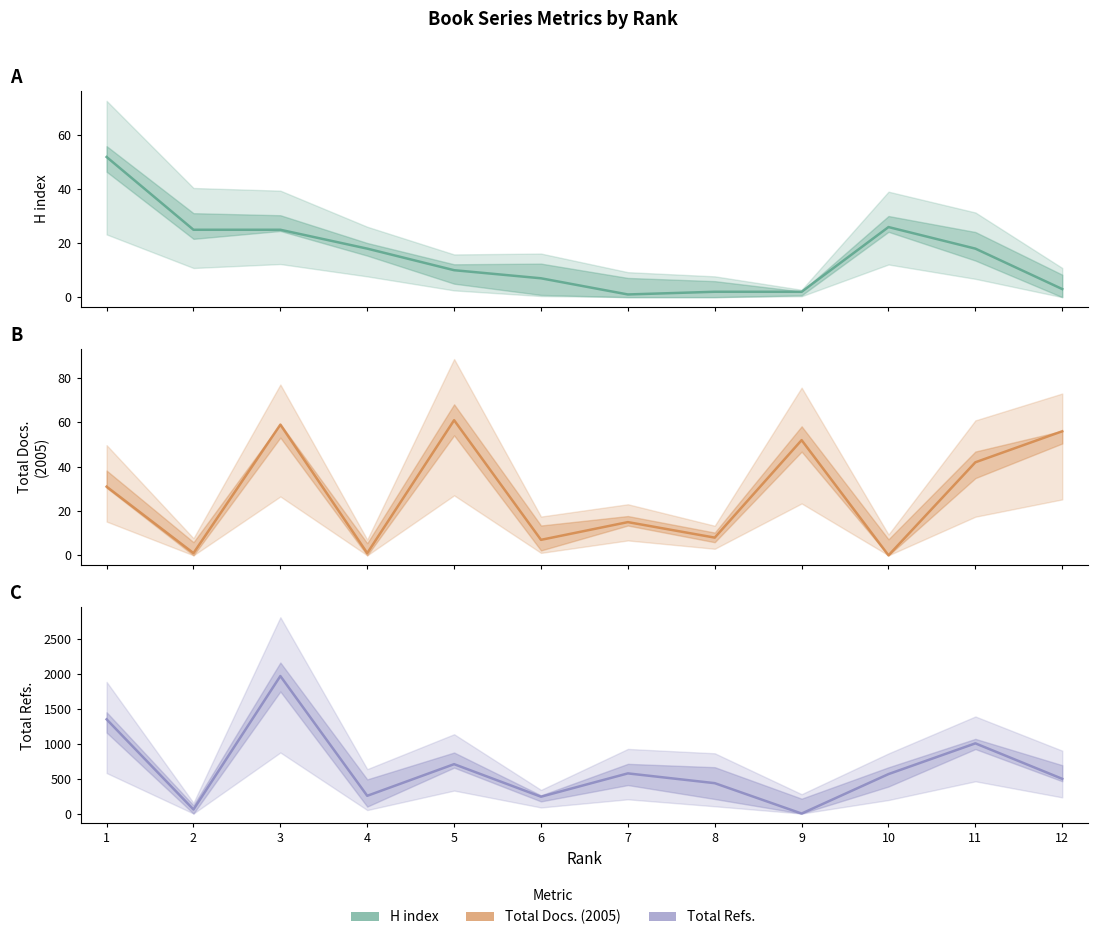

How many data points does each series have?

12